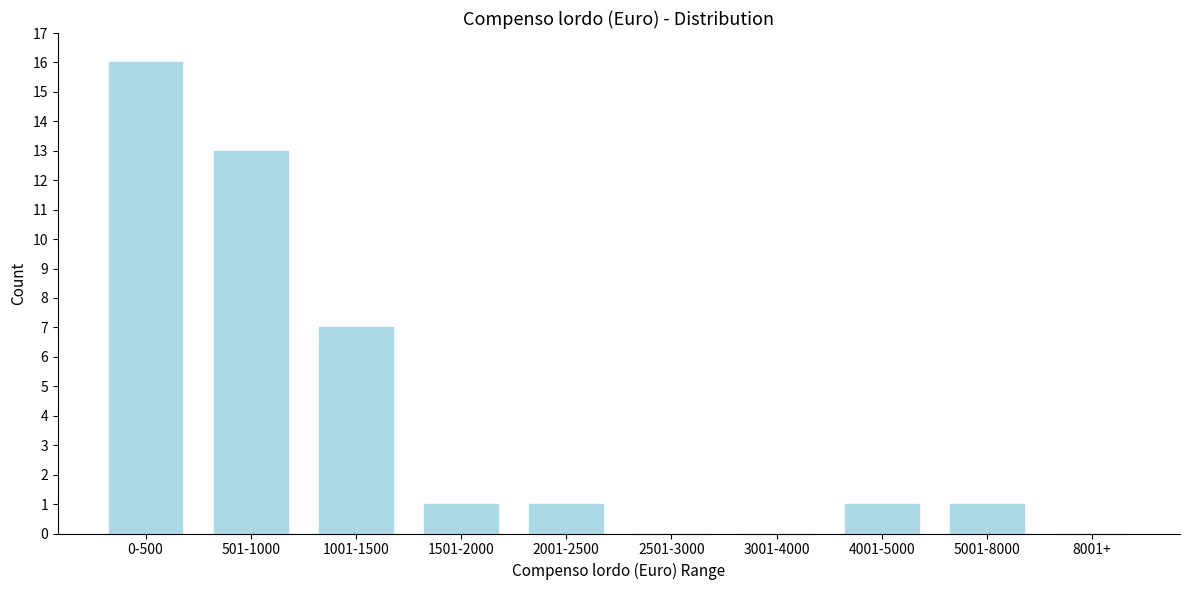

Reading left to right, what are all the values shown in this chart?

0-500=16	501-1000=13	1001-1500=7	1501-2000=1	2001-2500=1	2501-3000=0	3001-4000=0	4001-5000=1	5001-8000=1	8001+=0